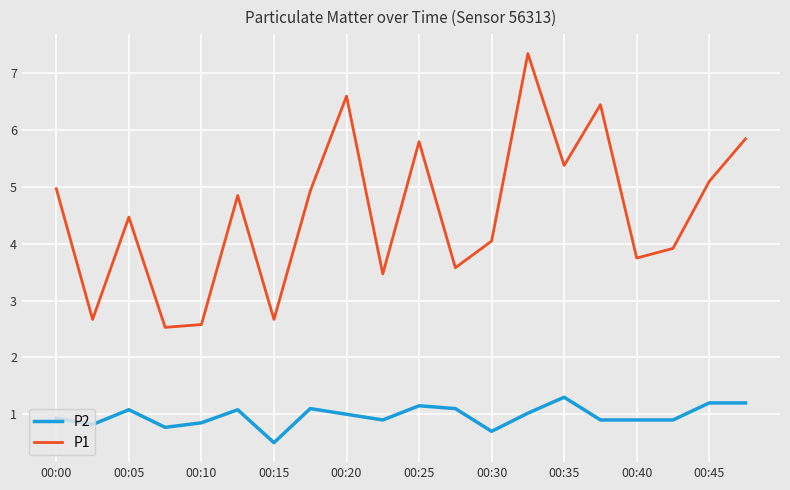

List the series in order of their overall mean, lowest first.

P2, P1